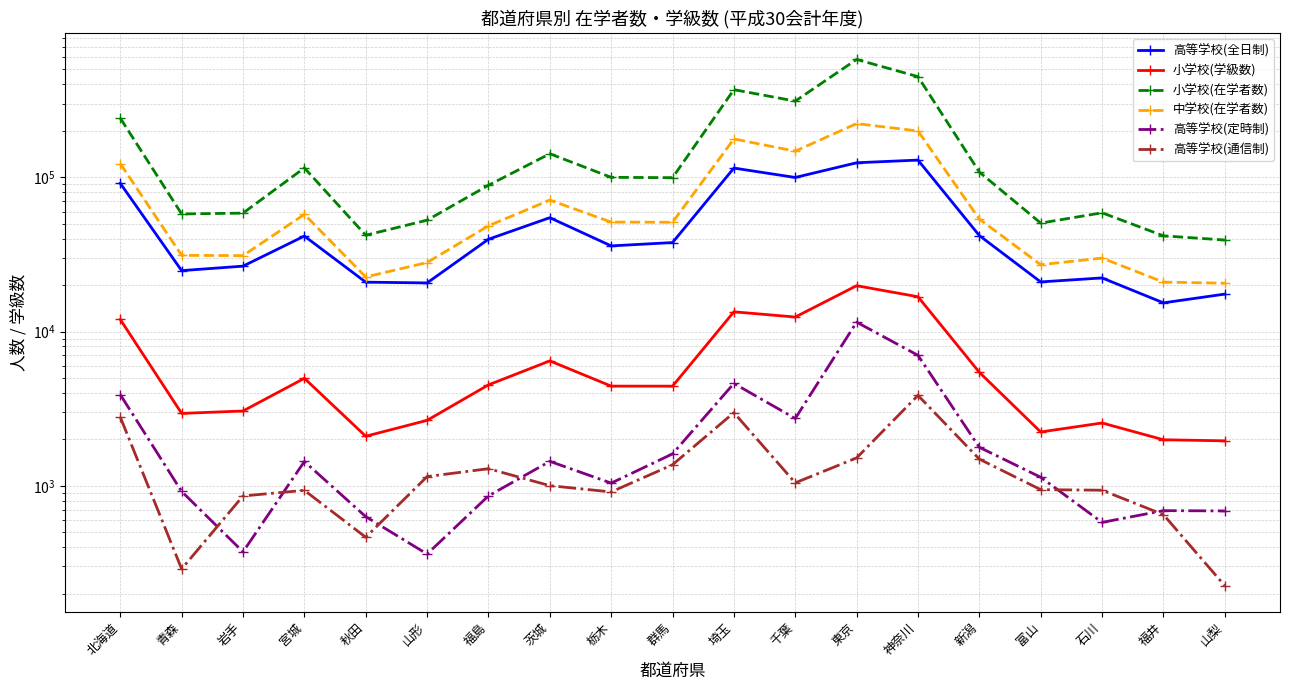

What is the sum of all 高等学校(通信制) values?

24693